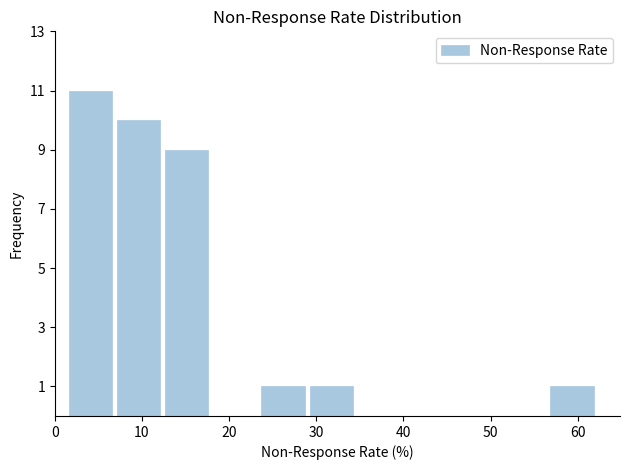

Reading left to right, list every bar in this chart as the range it spans on the x-axis followed by its height. Neither the bar edges nor the heights are printed on the chart, so give them approximately, as read against the axes.

1 to 7: 11
7 to 12: 10
12 to 18: 9
18 to 23: 0
23 to 29: 1
29 to 34: 1
34 to 40: 0
40 to 46: 0
46 to 51: 0
51 to 57: 0
57 to 62: 1